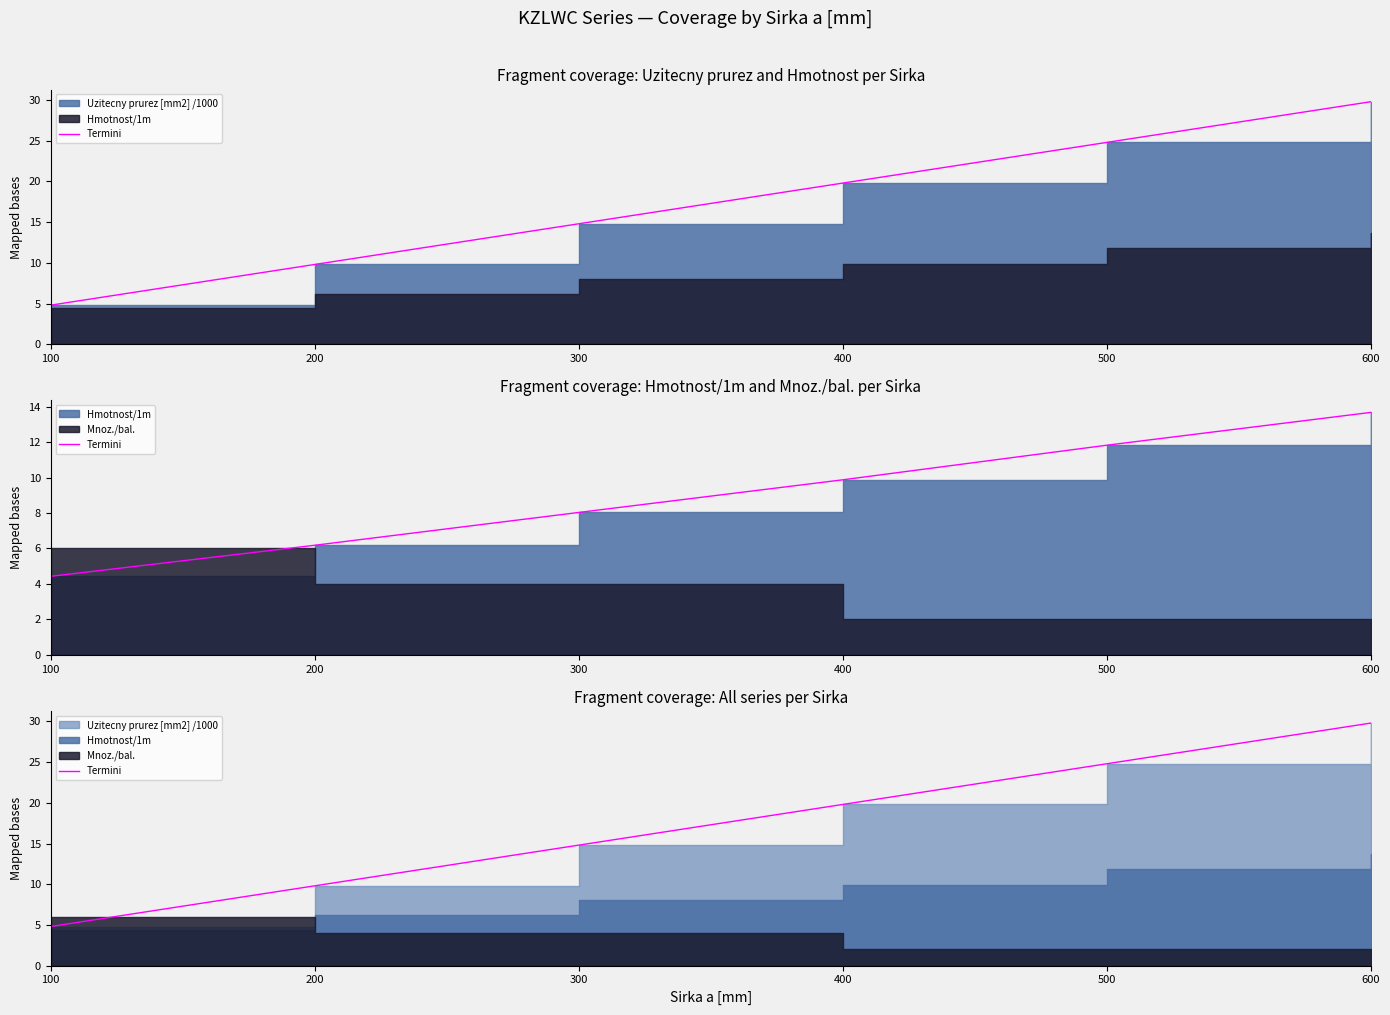

The chart shows a value of 10.8 at 500. True or false?

False